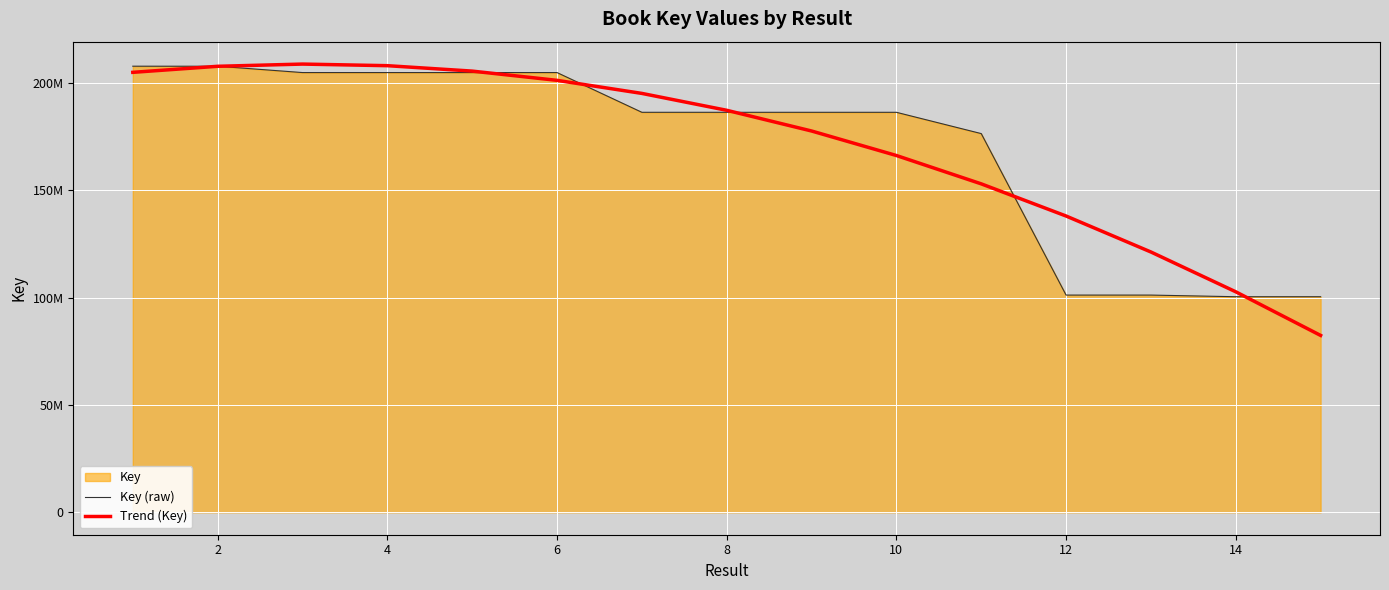

Is it true that Key (raw) equals 204797612.0 at 4?

True